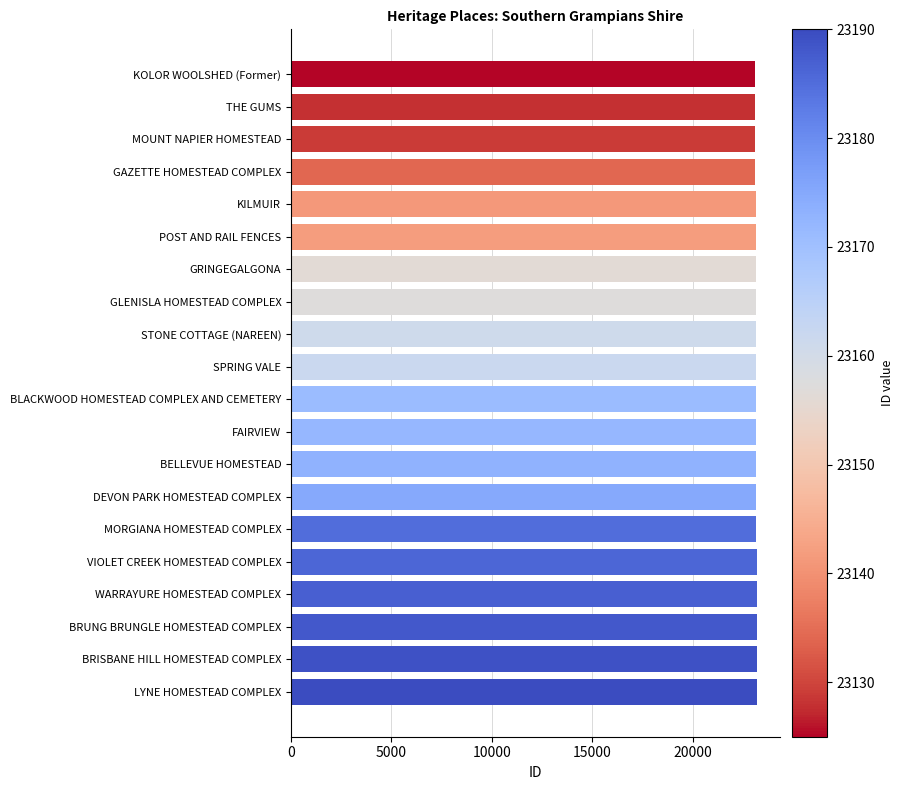

What value does the data have at BLACKWOOD HOMESTEAD COMPLEX AND CEMETERY?

23171